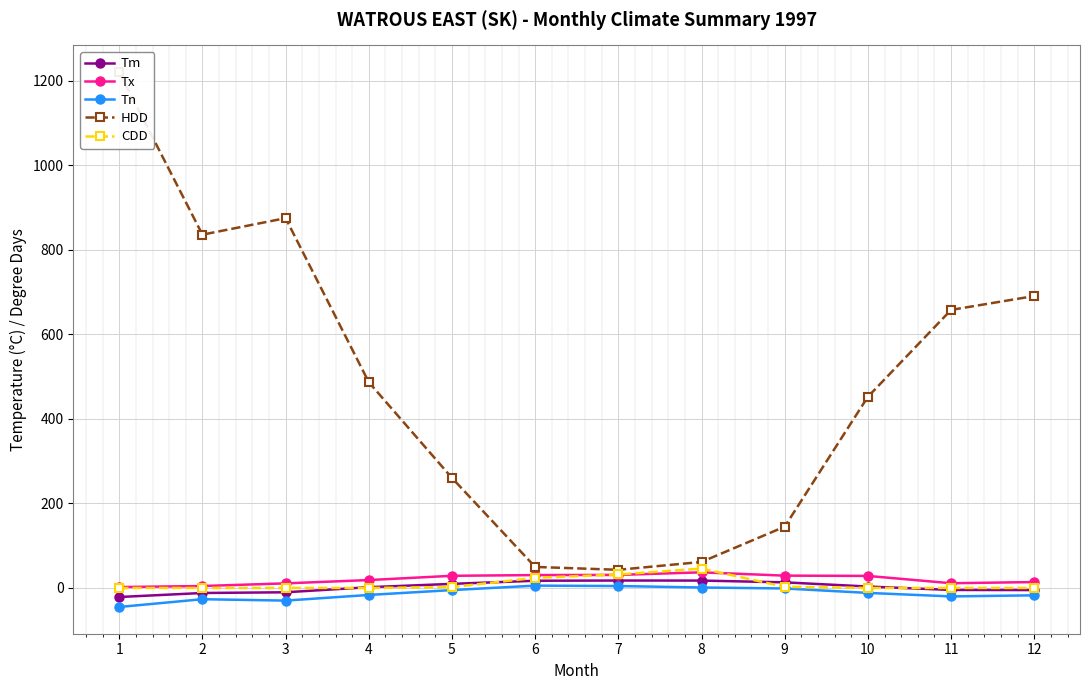

Which series changed the most between 4 and 12?

HDD